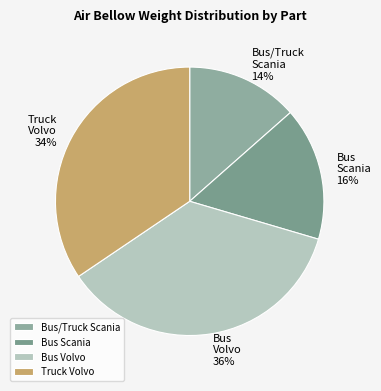

Count the number of slices in the pie.

4